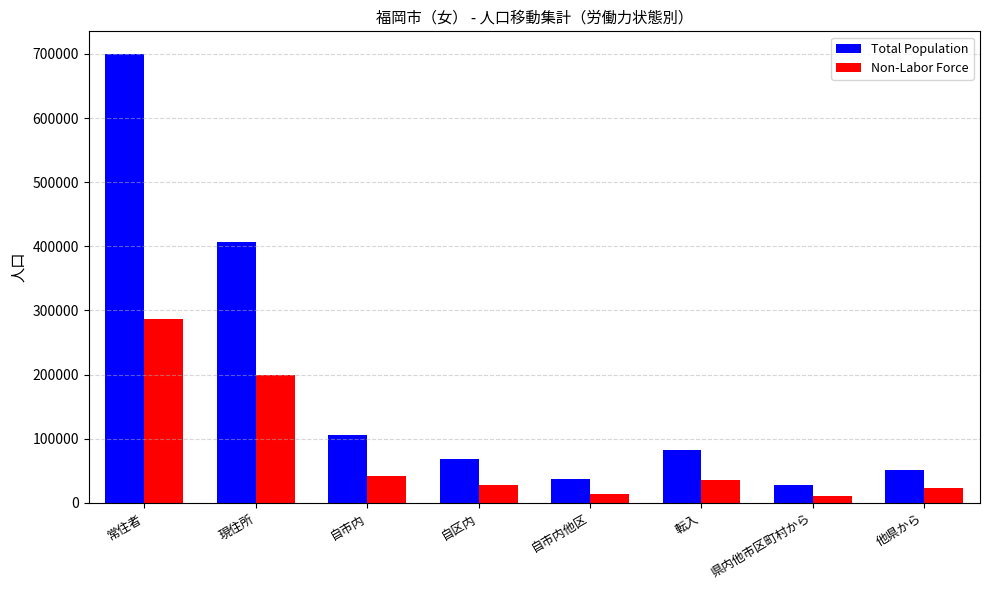

Which series has the widest spread of values?

Total Population